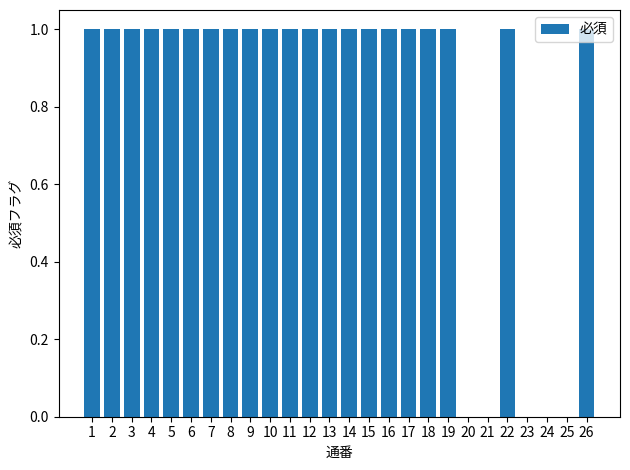

What is the maximum value shown in the chart?

1